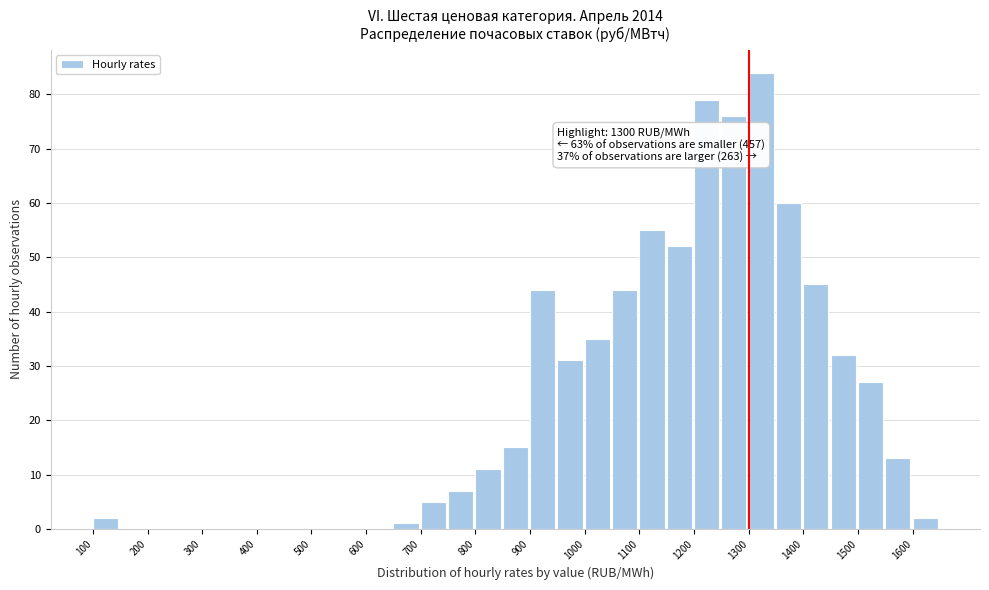

Which range on the x-axis has the tallest bar?

1300 to 1350